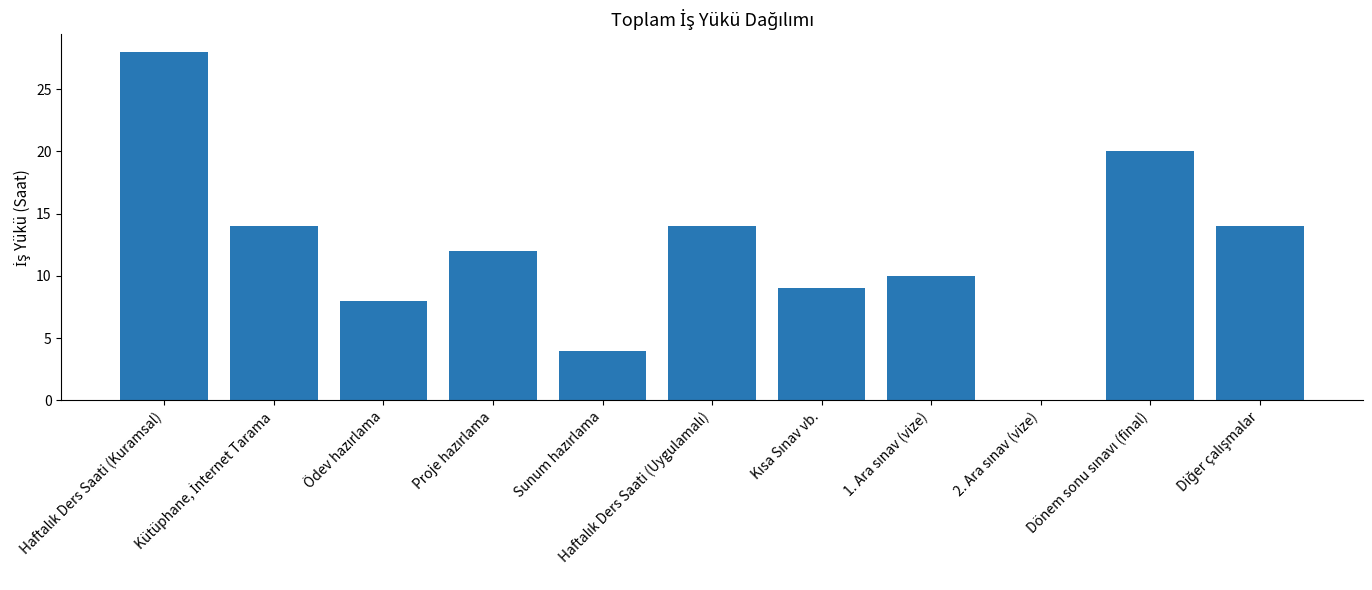

What is the maximum value shown in the chart?

28